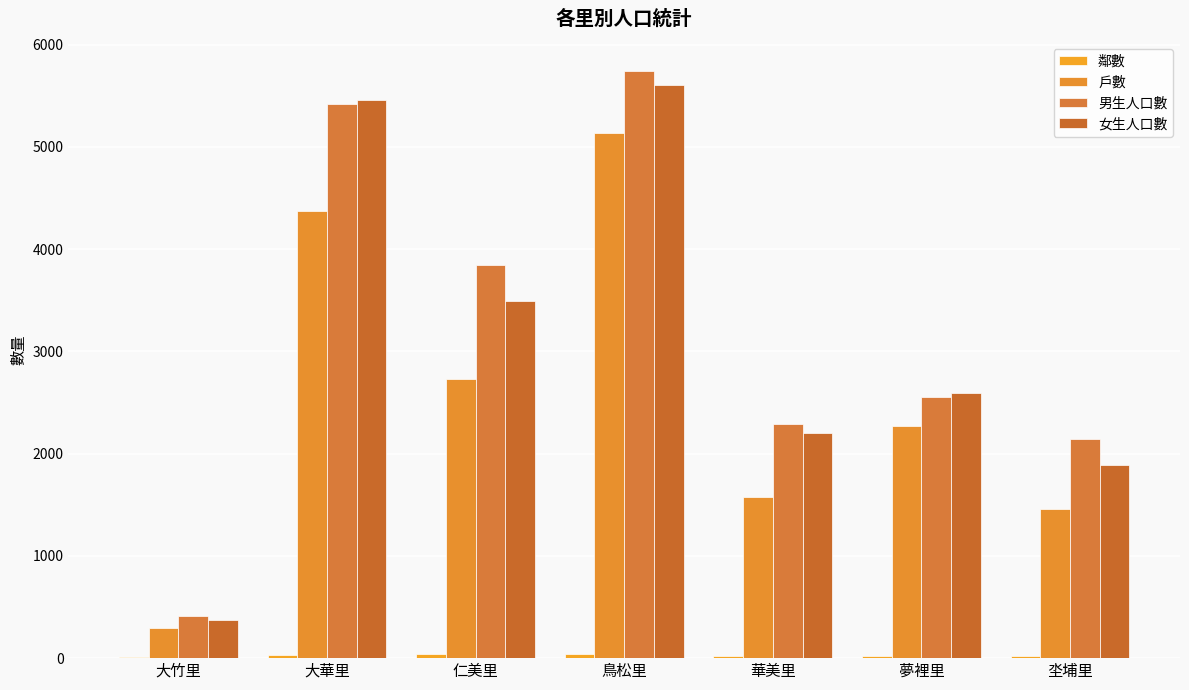

Which series has the largest total across all categories?

男生人口數